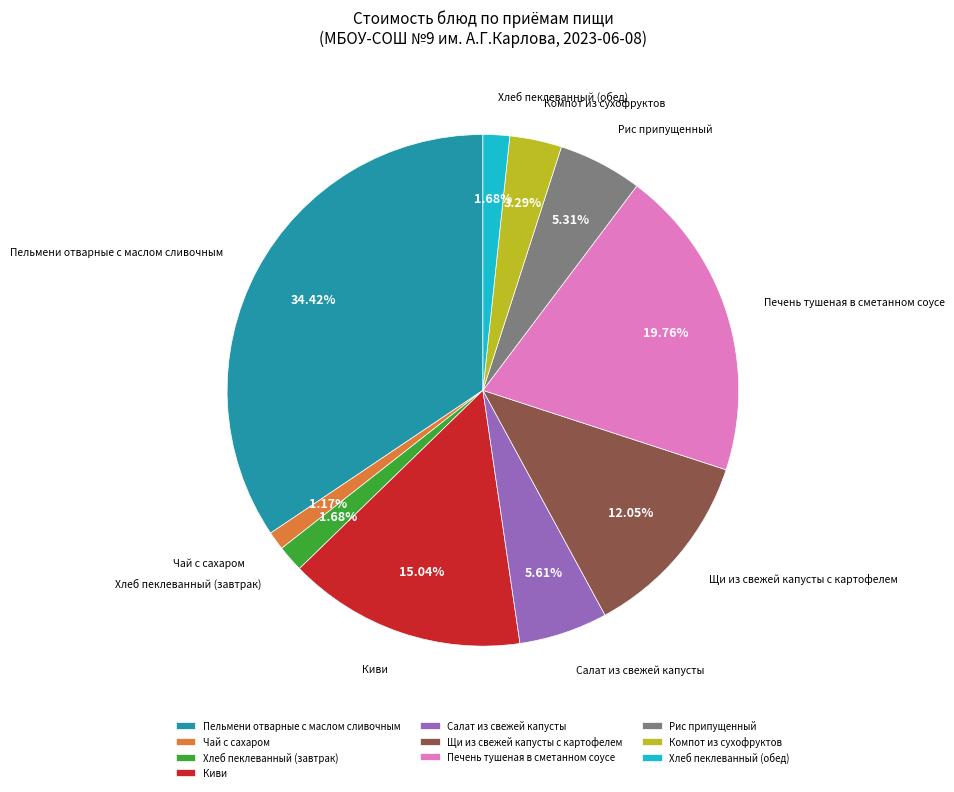

Does Чай с сахаром represent more than half of the total?

No